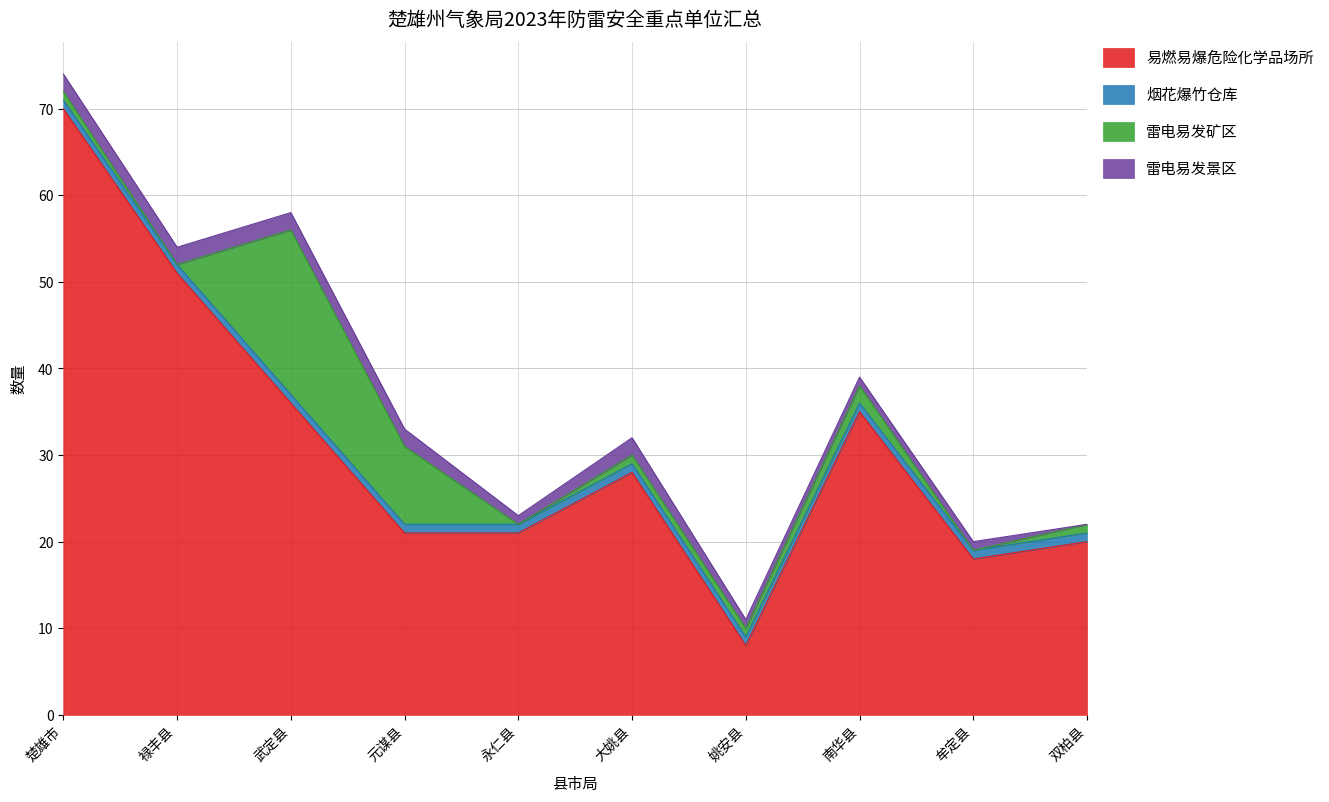

At which category is the sum across all series the highest?

楚雄市